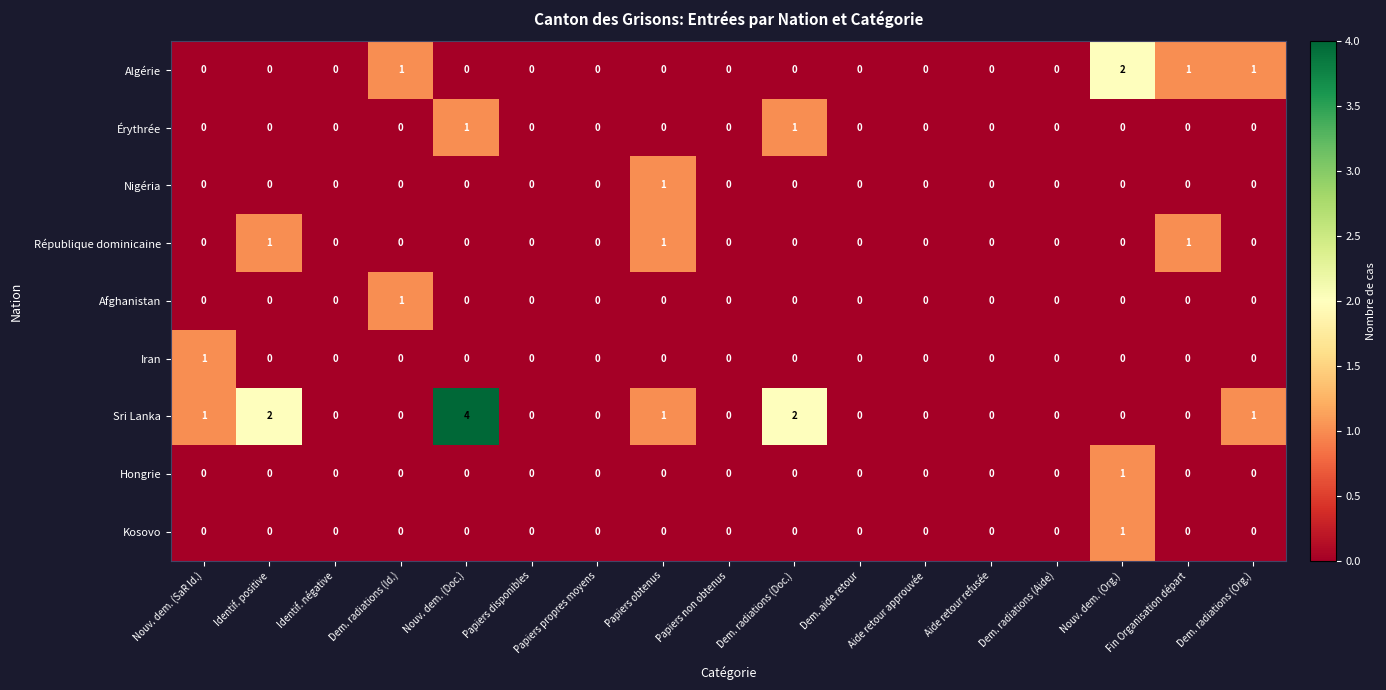

What is the greatest value displayed?

4